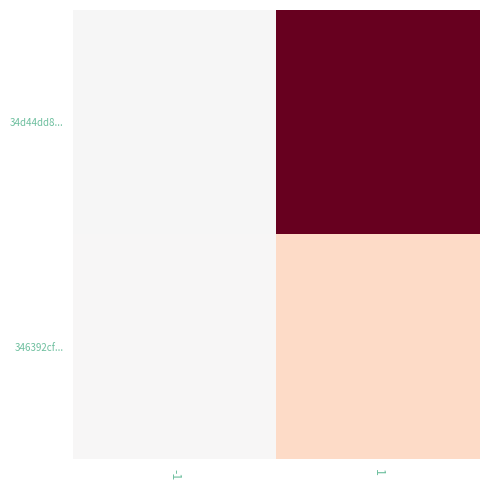

Reading left to right, what are all the values shown in this chart?

34d44dd8...: -1=-1	1=139
346392cf...: -1=1	1=28